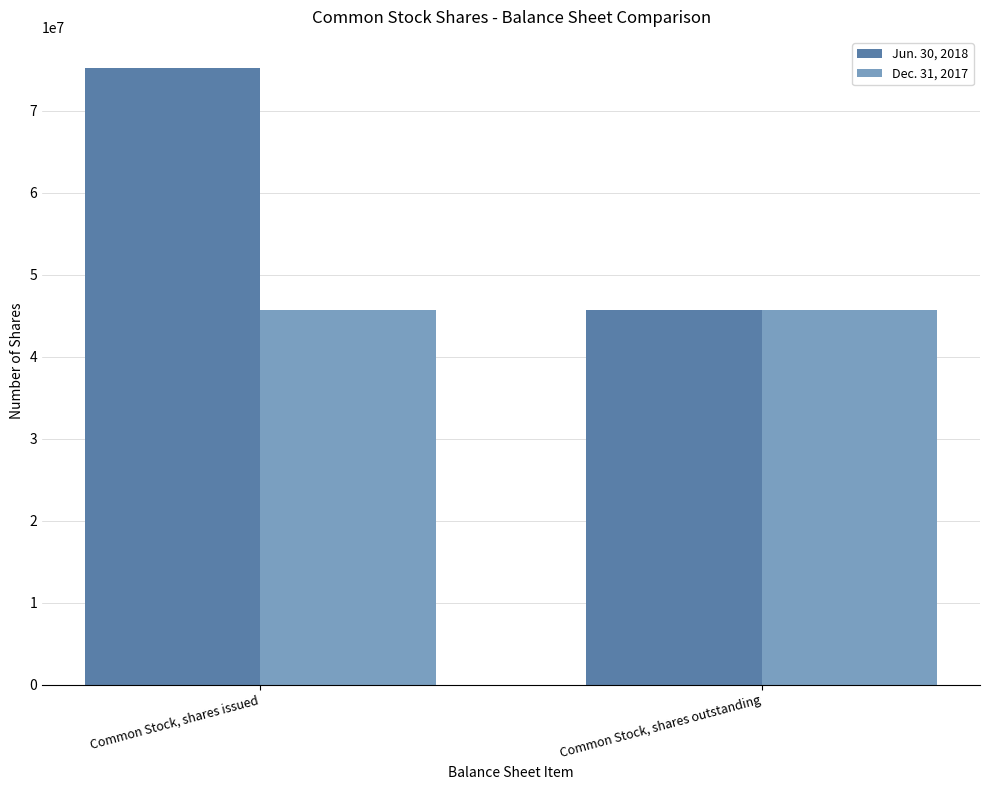

The value of Dec. 31, 2017 at Common Stock, shares outstanding is 19558657. True or false?

False